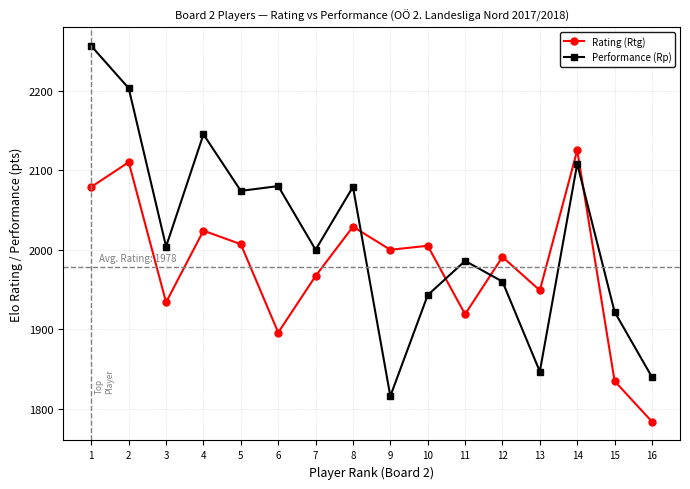

Where is Performance (Rp) nearest to the value 2036?

3